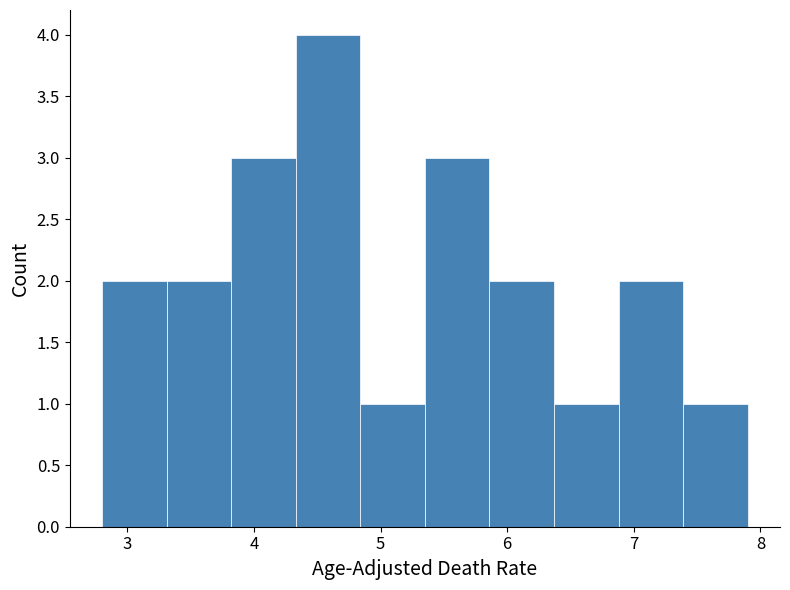

Reading left to right, list every bar in this chart as the range it spans on the x-axis followed by its height. Neither the bar edges nor the heights are printed on the chart, so give them approximately, as read against the axes.

2.80 to 3.31: 2
3.31 to 3.82: 2
3.82 to 4.33: 3
4.33 to 4.84: 4
4.84 to 5.35: 1
5.35 to 5.86: 3
5.86 to 6.37: 2
6.37 to 6.88: 1
6.88 to 7.39: 2
7.39 to 7.90: 1